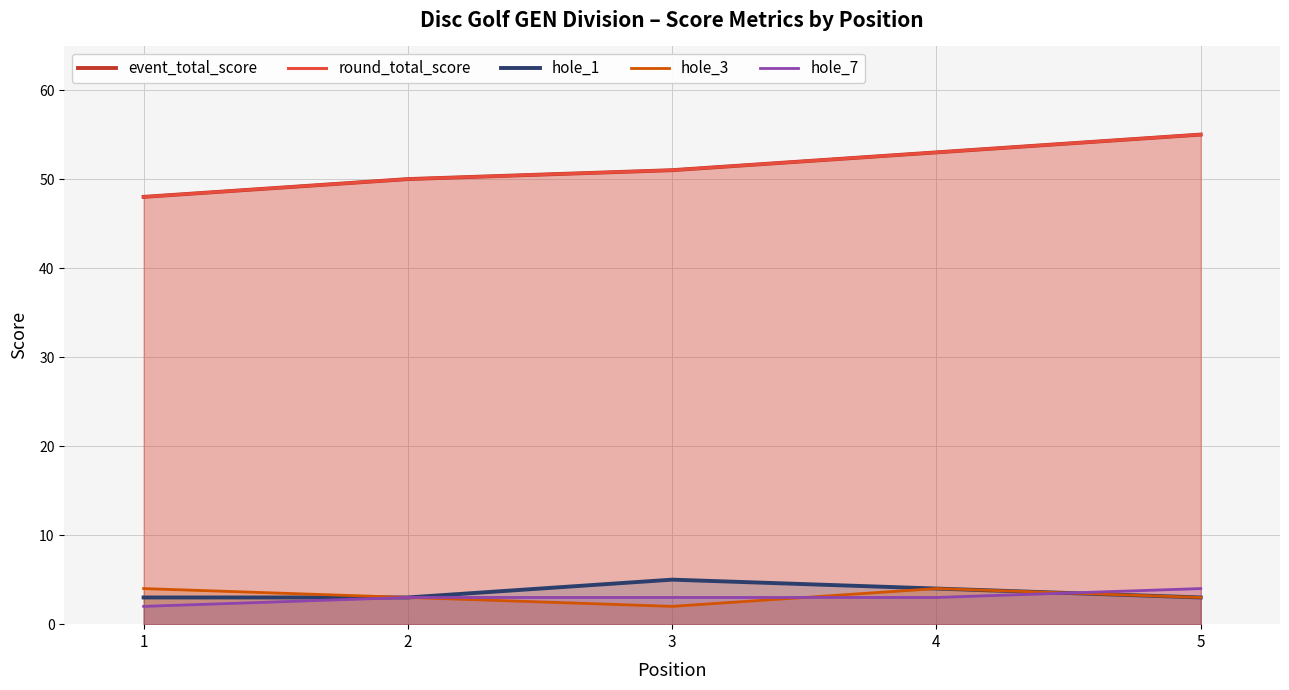

What is the difference between the second highest and minimum values in the hole_3 series?

2